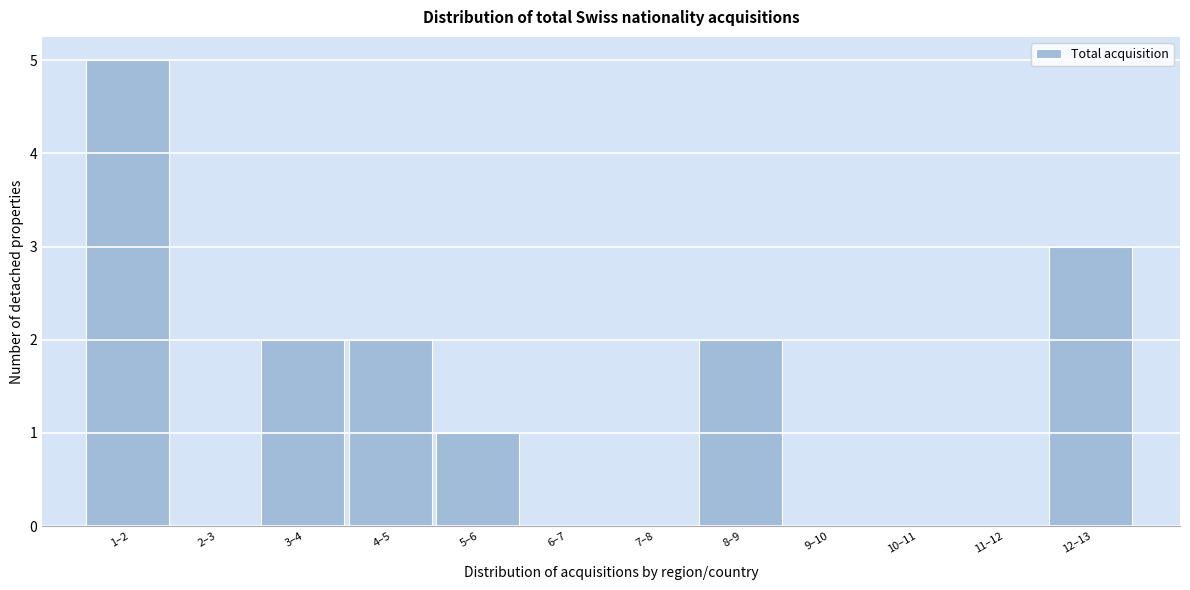

Reading left to right, extract all data points from this chart.

1–2=5	2–3=0	3–4=2	4–5=2	5–6=1	6–7=0	7–8=0	8–9=2	9–10=0	10–11=0	11–12=0	12–13=3